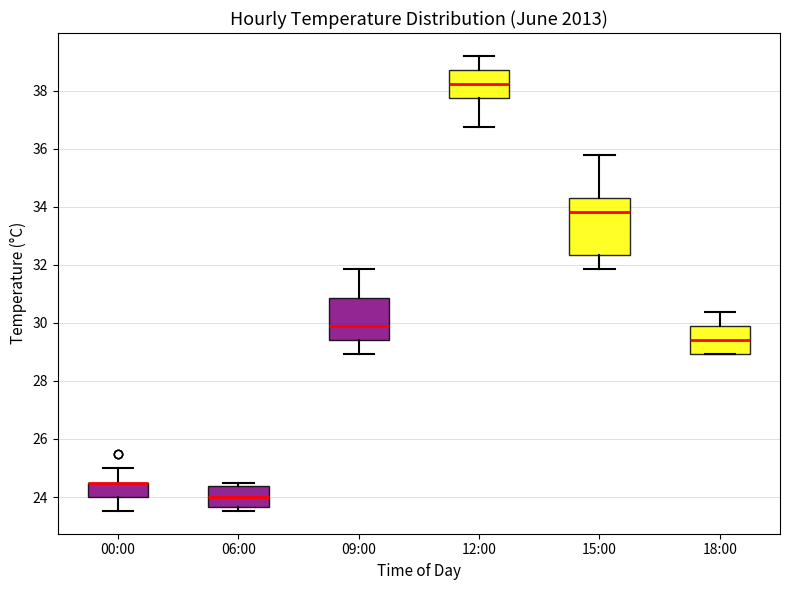

Reading left to right, transcribe this box plot: for each box, give where its median line is, the range the box spans, and where its two whiskers end, as read against the y-axis. The values are not printed on the chart, so give them approximately, as read against the axis.

00:00: median 24.6 (drawn on the box's upper edge), box 24.0 to 24.6, whiskers 23.6 to 25.0
06:00: median 24.0, box 23.6 to 24.4, whiskers 23.6 (just below the box's lower edge) to 24.6
09:00: median 29.8, box 29.4 to 30.8, whiskers 29.0 to 31.8
12:00: median 38.2, box 37.8 to 38.8, whiskers 36.8 to 39.2
15:00: median 33.8, box 32.4 to 34.4, whiskers 31.8 to 35.8
18:00: median 29.4, box 29.0 to 29.8, whiskers 29.0 to 30.4